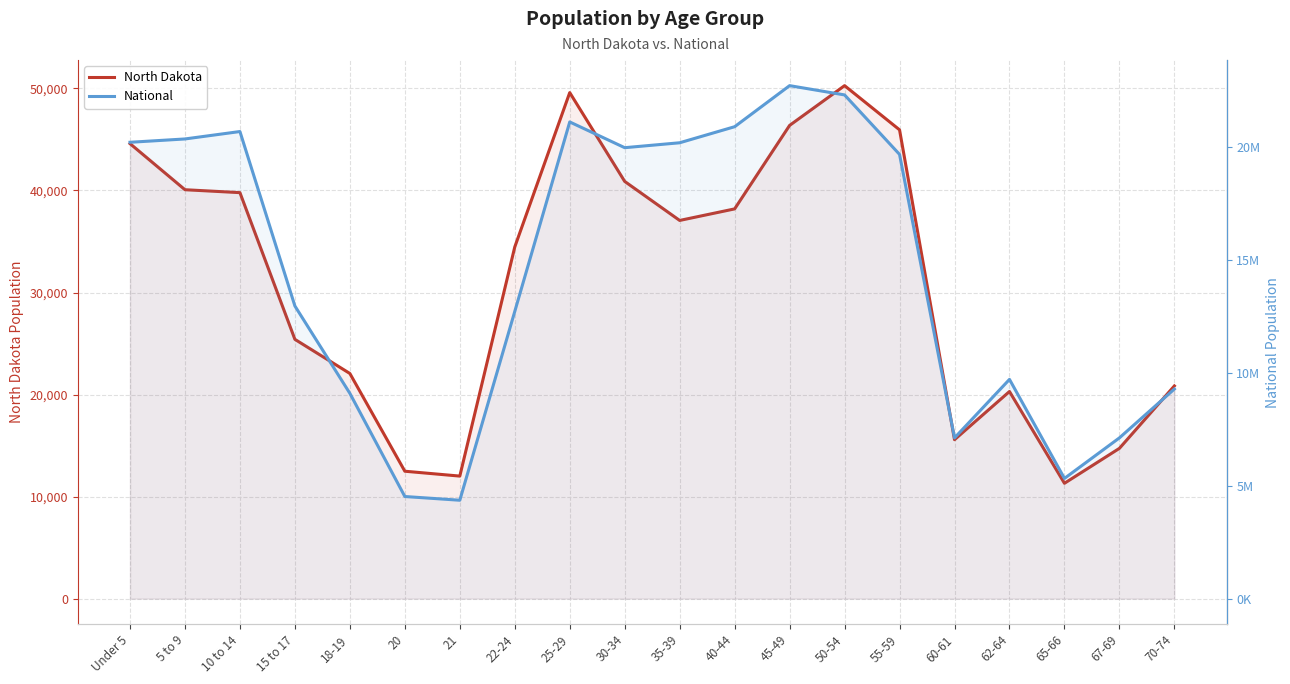

True or false: North Dakota and National intersect in this chart.

False